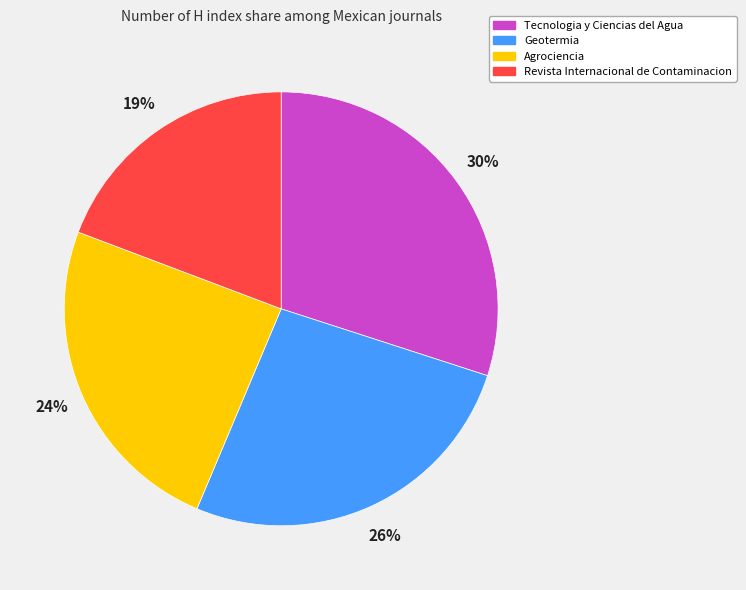

Count the number of slices in the pie.

4